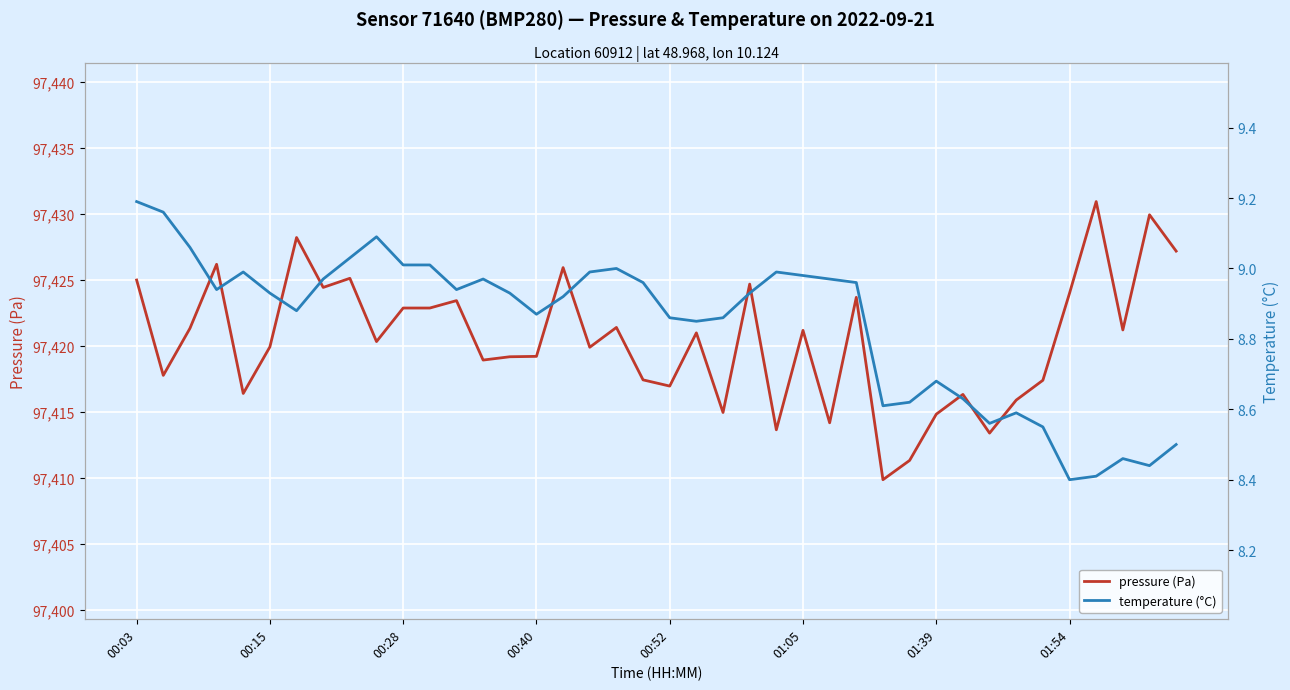

True or false: pressure (Pa) has a value of 25354.3 at 00:28.

False